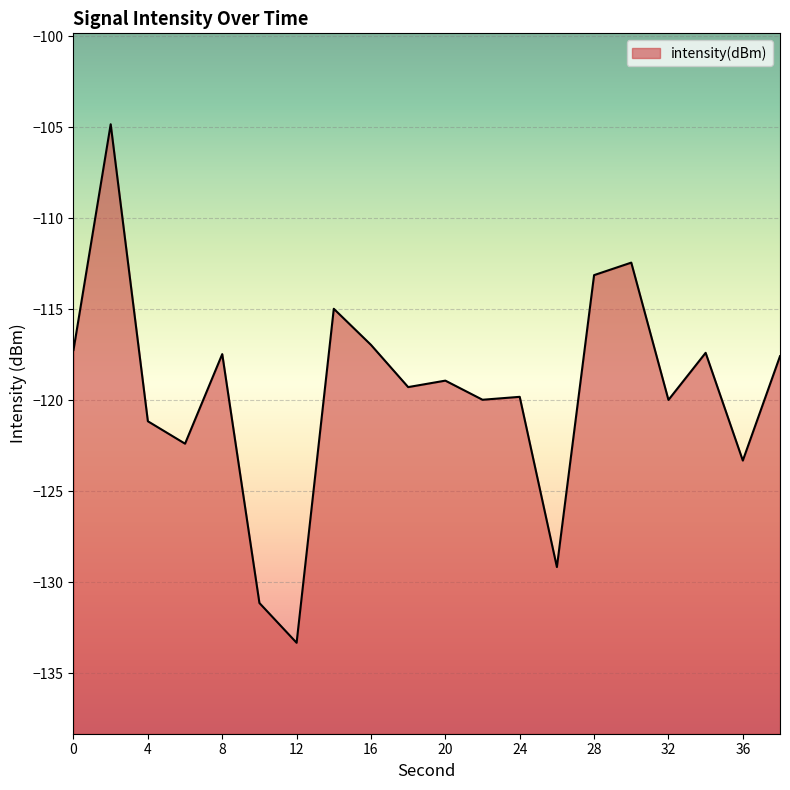

What is the average value?

-119.5